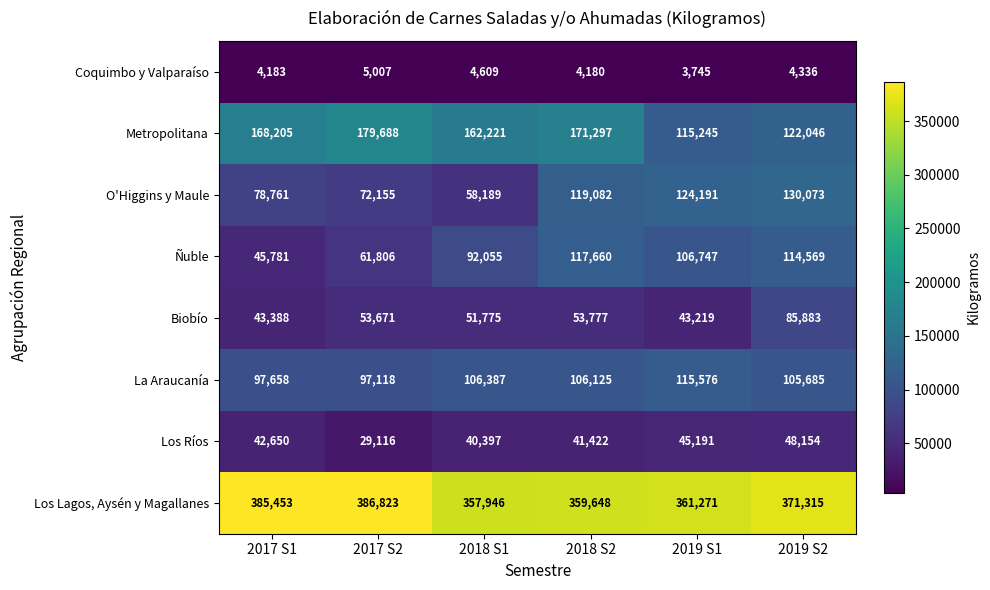

Is the value of O'Higgins y Maule at 2017 S1 greater than the value of Coquimbo y Valparaíso at 2018 S1?

Yes